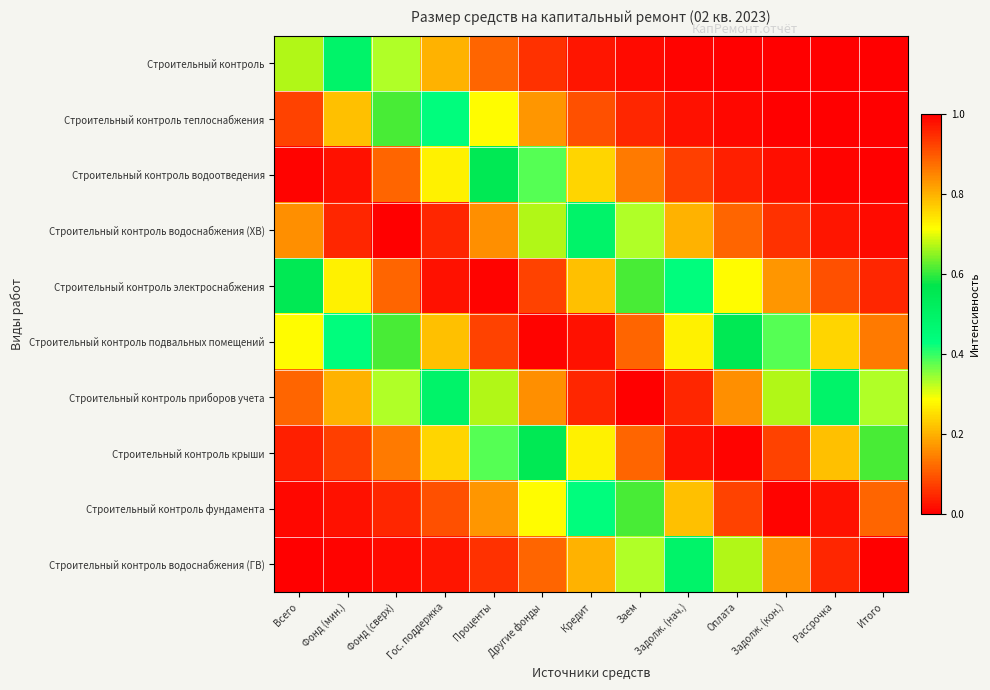

At how many categories does at least one series exceed 0?

13